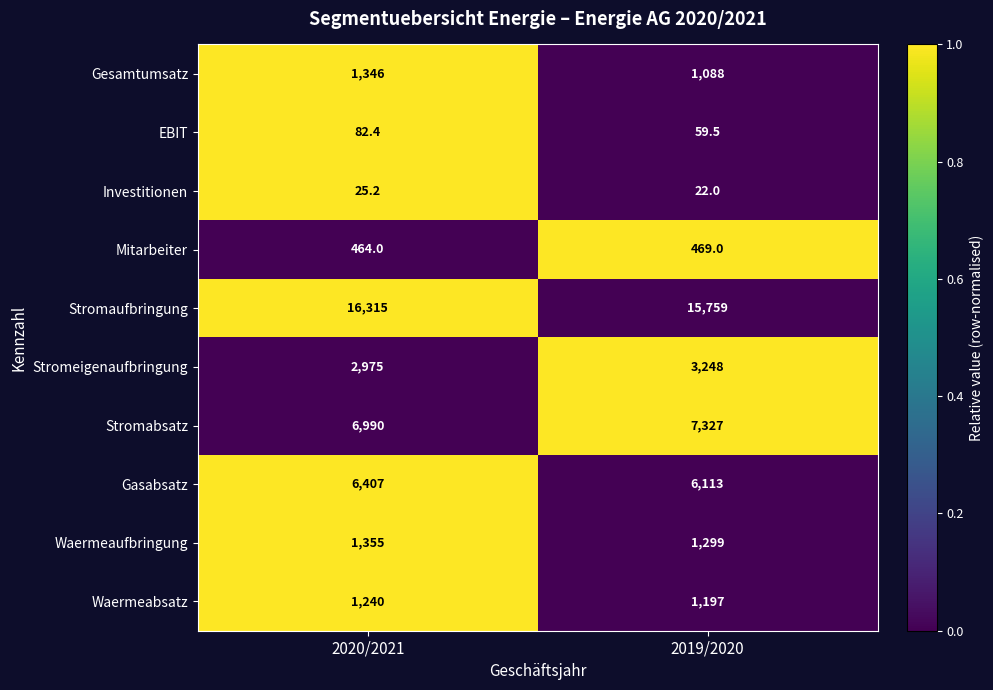

List the series in order of their peak value, highest first.

Stromaufbringung, Stromabsatz, Gasabsatz, Stromeigenaufbringung, Waermeaufbringung, Gesamtumsatz, Waermeabsatz, Mitarbeiter, EBIT, Investitionen